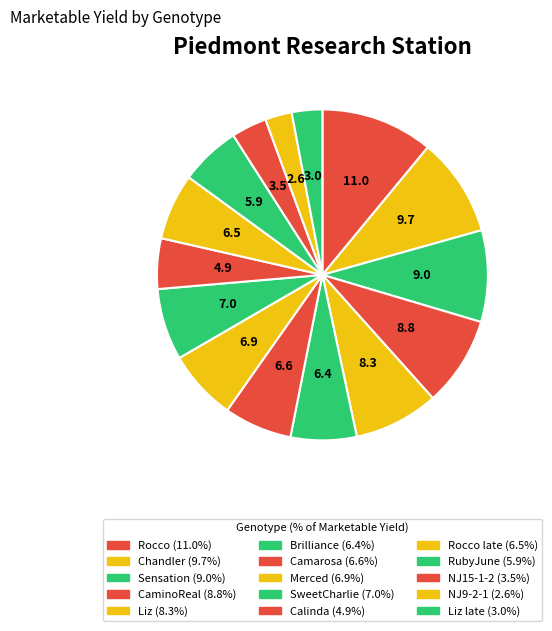

How many segments does this pie chart have?

15